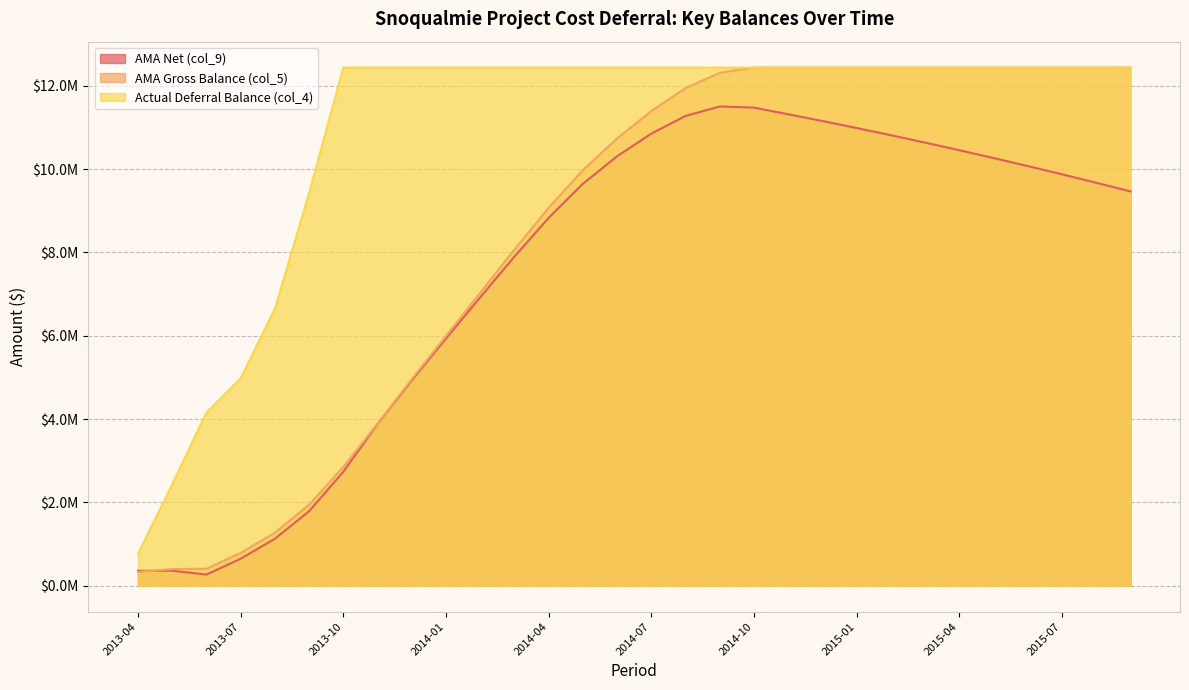

How many distinct data groups are displayed?

3